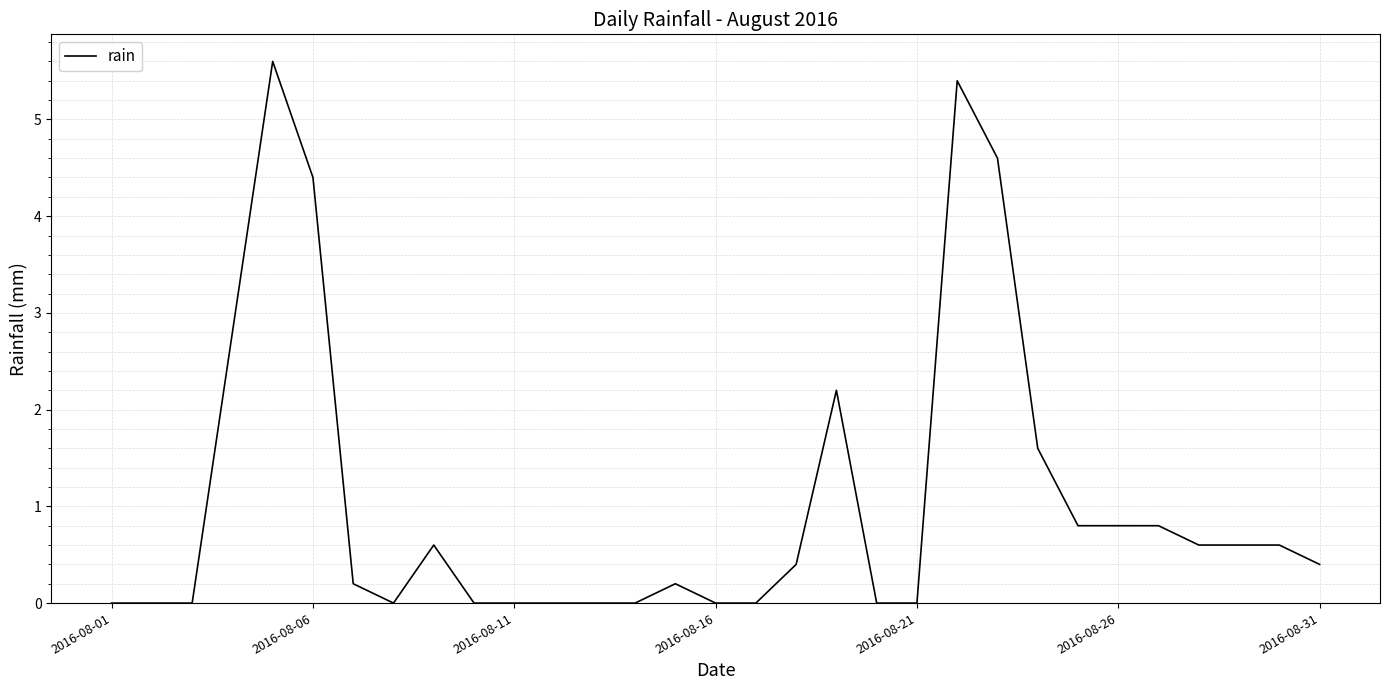

What is the difference between the maximum and minimum values?

5.6